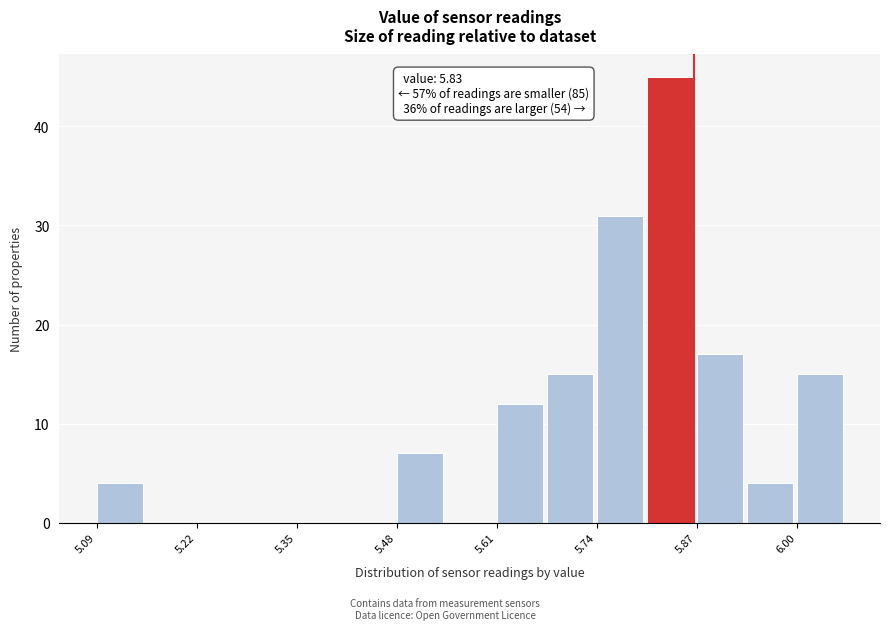

Read against the x-axis, roughly where is the centre of the tallest bar?

5.84